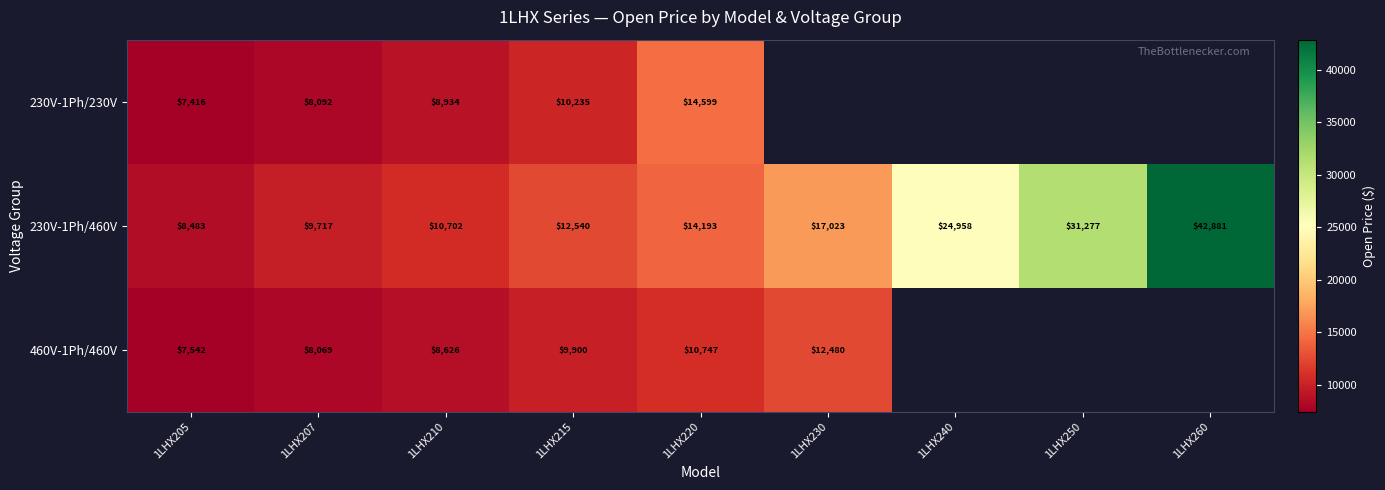

What is the difference between the maximum and minimum values in the 230V-1Ph/460V series?

34398